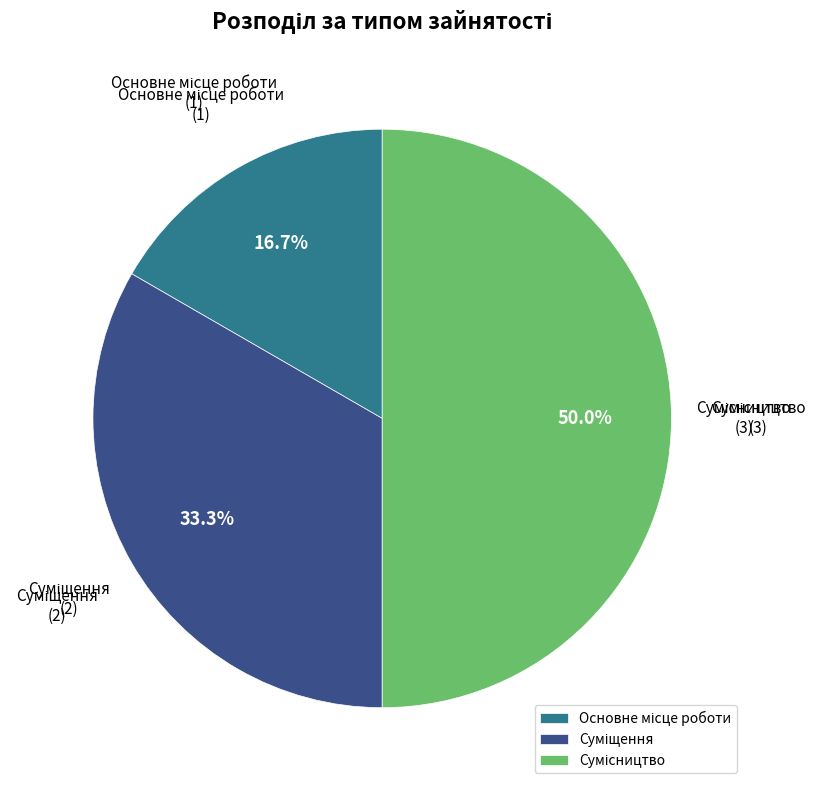

Do Сумісництво and Суміщення together represent more than half of the pie?

Yes